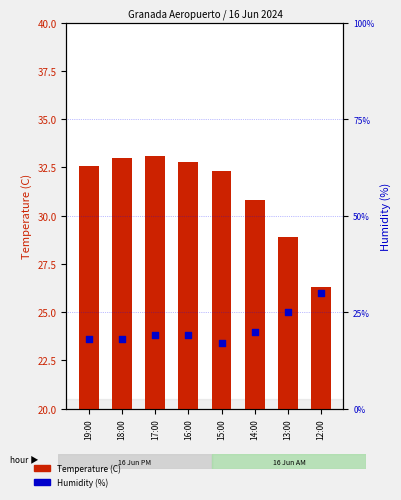

At which category is the sum across all series the highest?

12:00